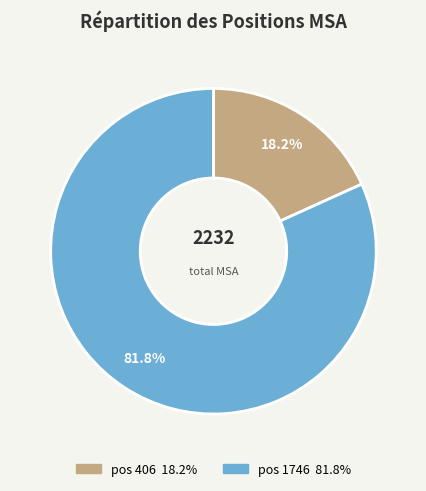

Does any single category account for the majority?

Yes